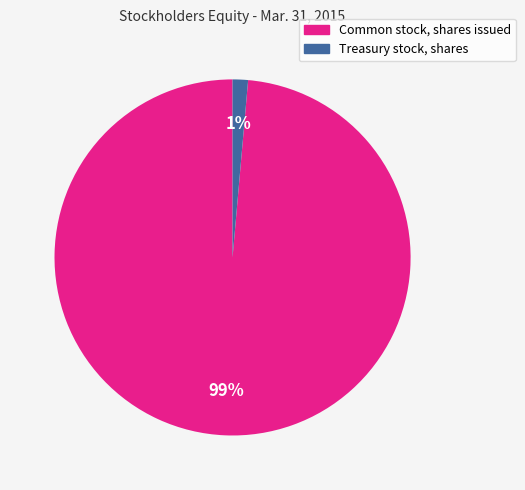

Rank the categories by value from lowest to highest.

Treasury stock, shares, Common stock, shares issued